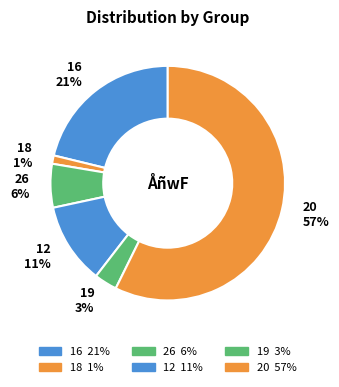

To the nearest percent, what is the combined percentage of 26 and 12?

17%